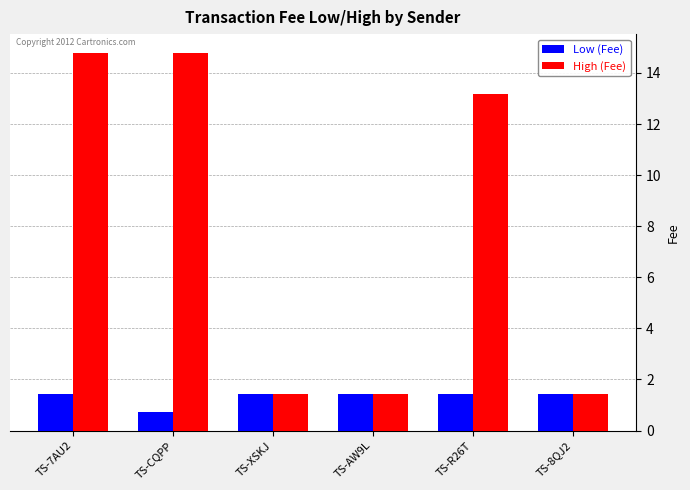

Which series has the largest total across all categories?

High (Fee)